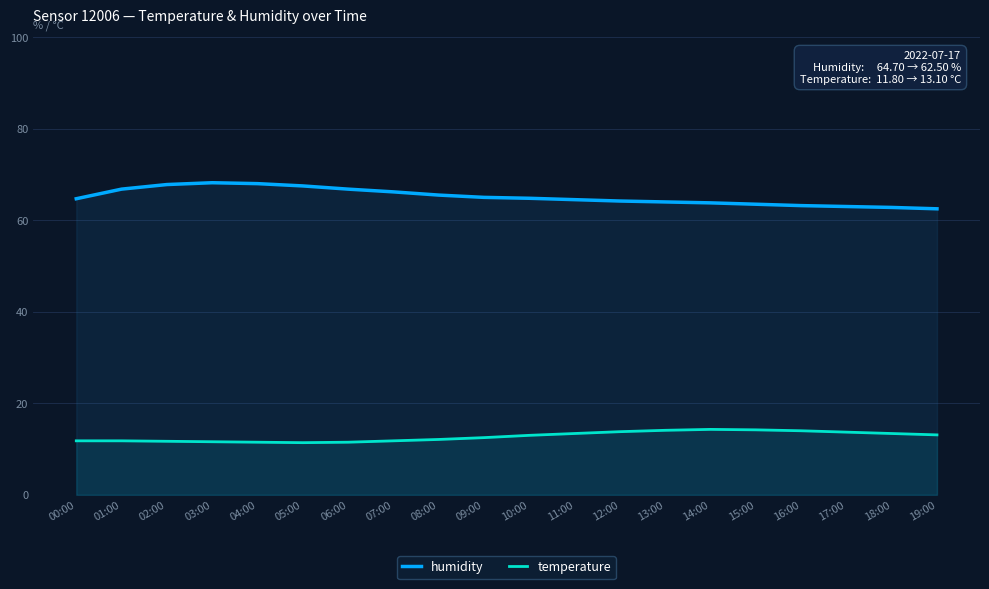

What is the maximum value shown in the chart?

68.2